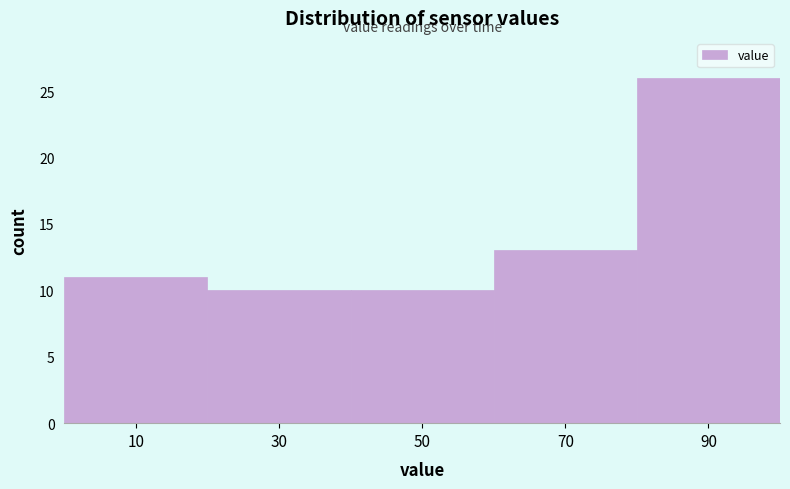

Reading left to right, list every bar in this chart as the range it spans on the x-axis followed by its height. The values are not printed on the chart, so give them approximately, as read against the axis.

0 to 20: 11
20 to 40: 10
40 to 60: 10
60 to 80: 13
80 to 100: 26